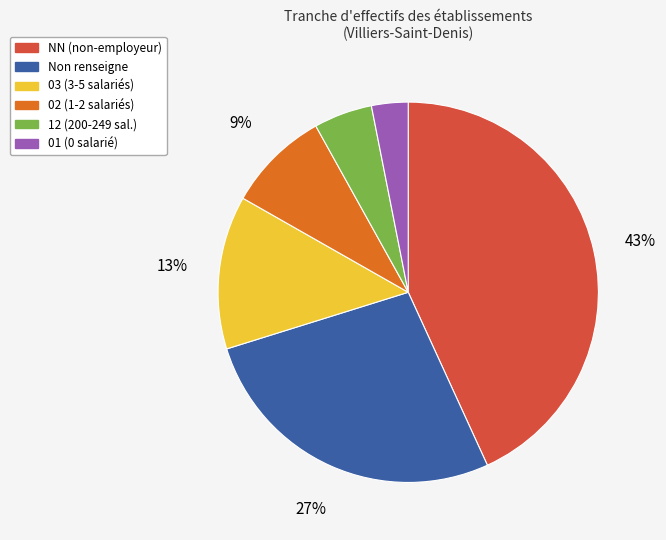

Is there any slice that represents more than half of the pie?

No